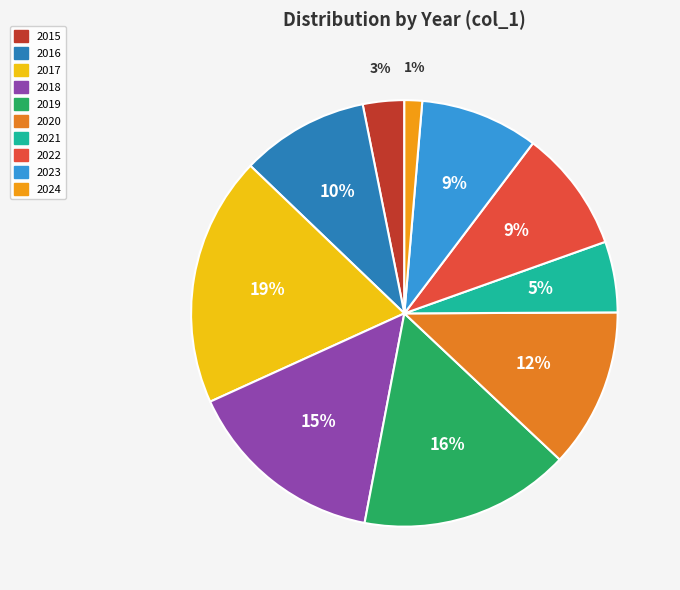

What is the change in value from 2019 to 2023?

-47